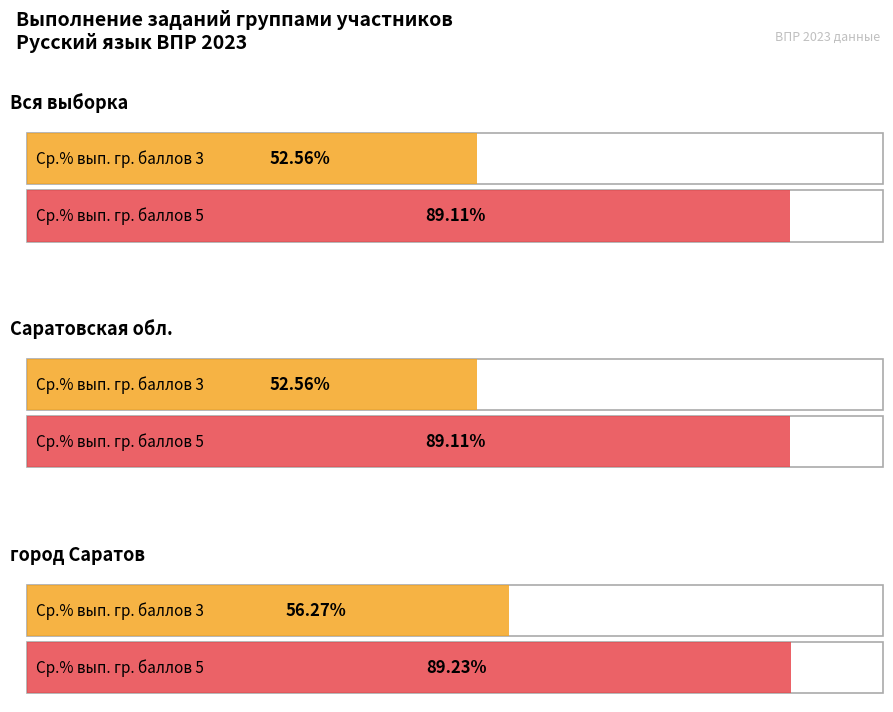

How many lines are shown in the chart?

3